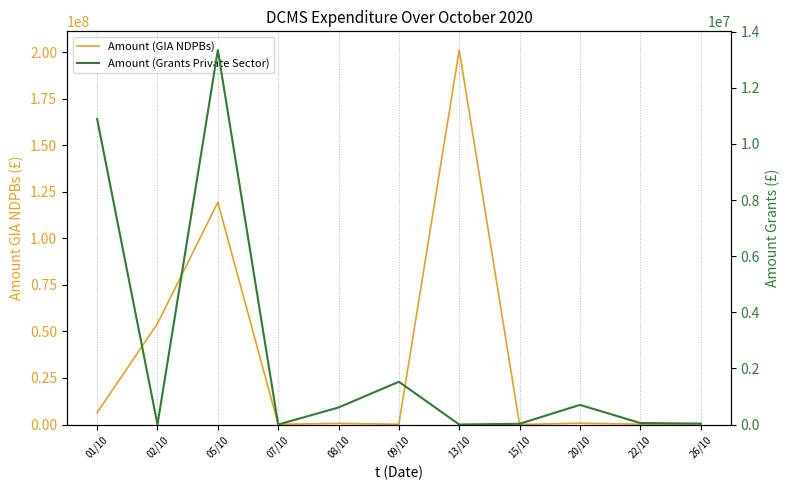

What is the difference between the second highest and second lowest values in the Amount (Grants Private Sector) series?

10892968.0